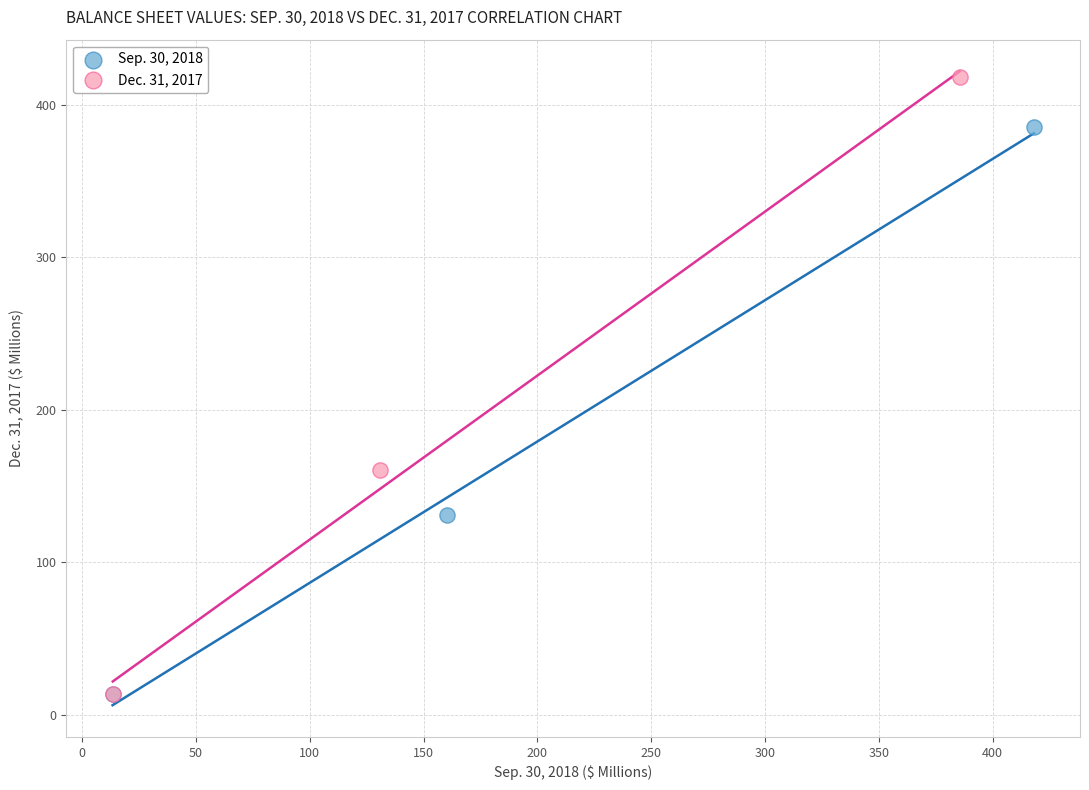

Which series has the widest spread of Y values?

Dec. 31, 2017